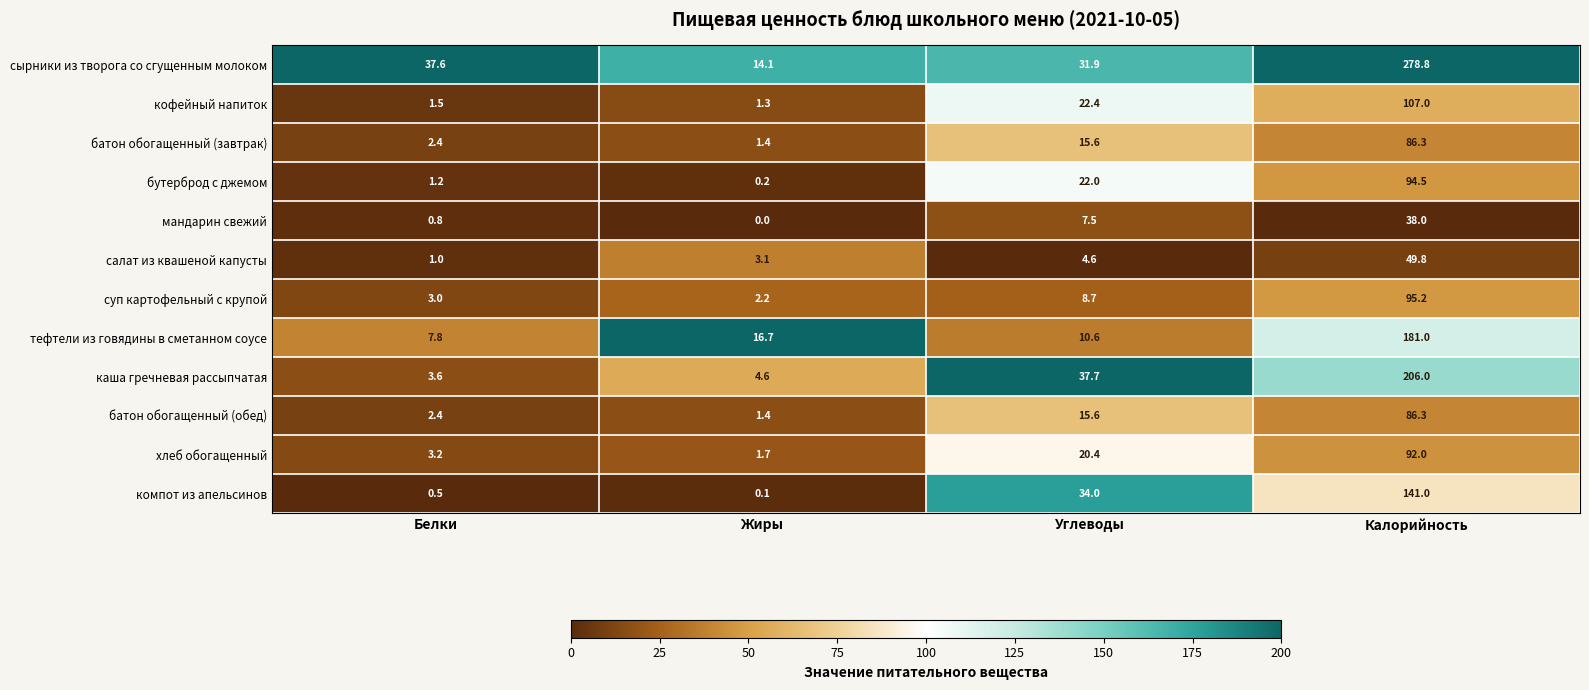

Which series has the largest total across all categories?

сырники из творога со сгущенным молоком